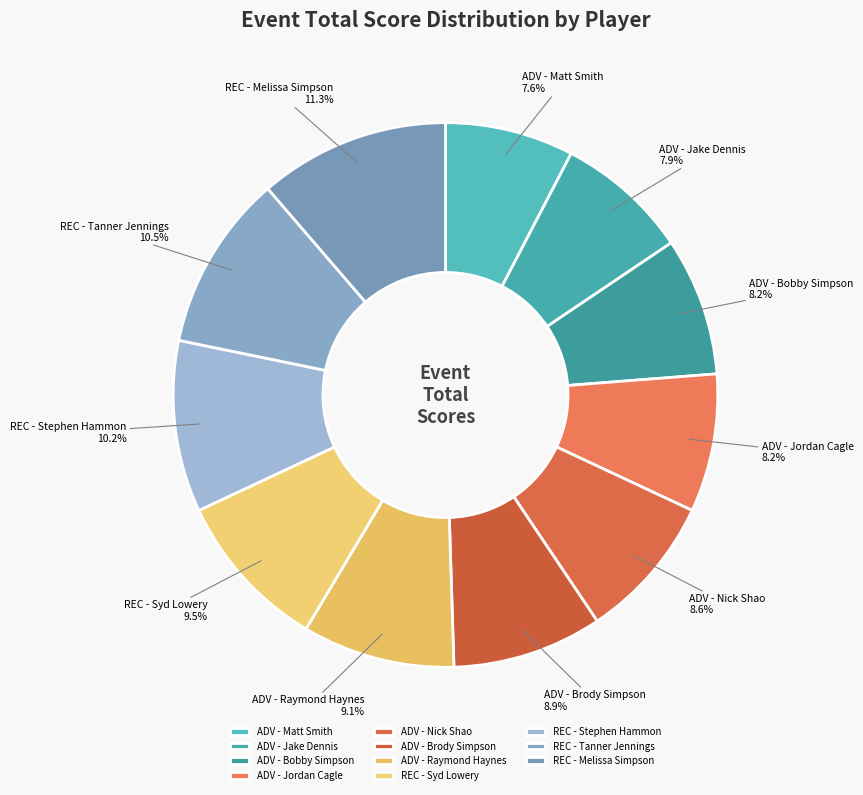

How many segments does this pie chart have?

11